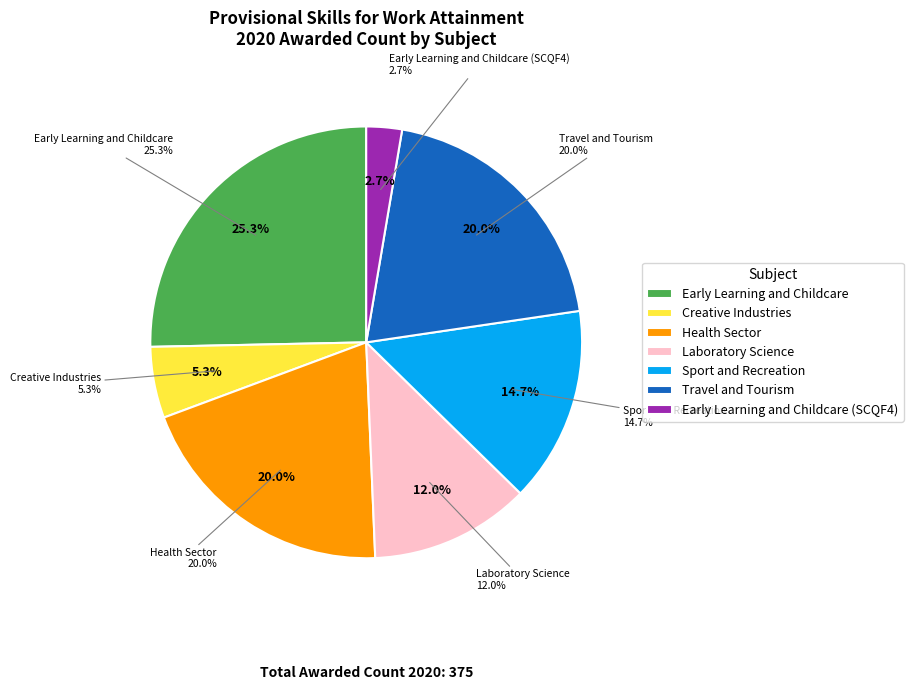

Between Travel and Tourism and Health Sector, which is larger?

Travel and Tourism